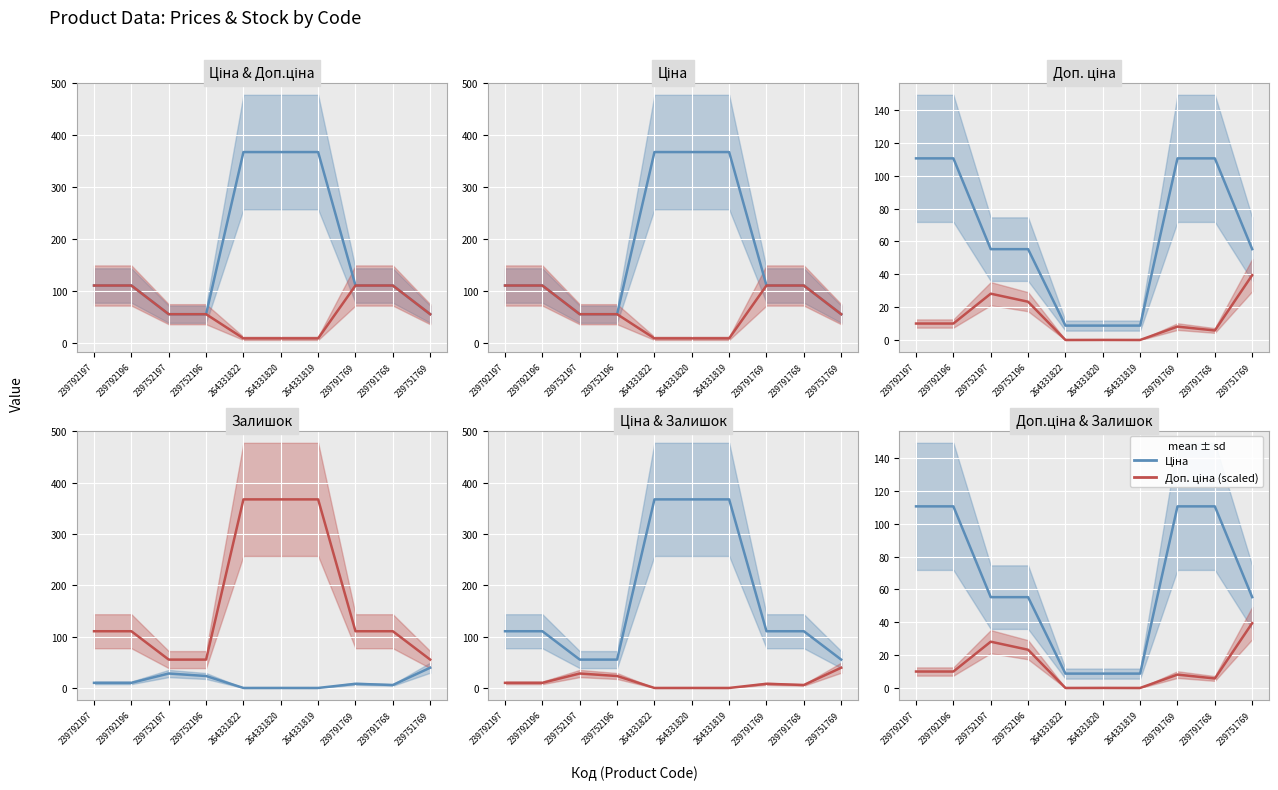

What is the difference between the maximum and minimum values in the Доп. ціна (scaled) series?

39.5